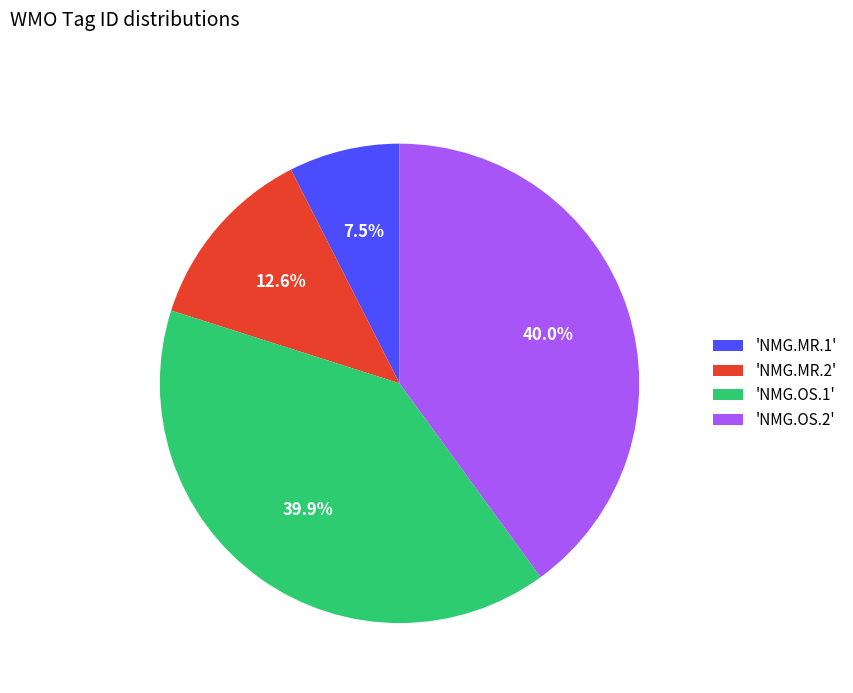

Do 'NMG.MR.1' and 'NMG.MR.2' together represent more than half of the pie?

No